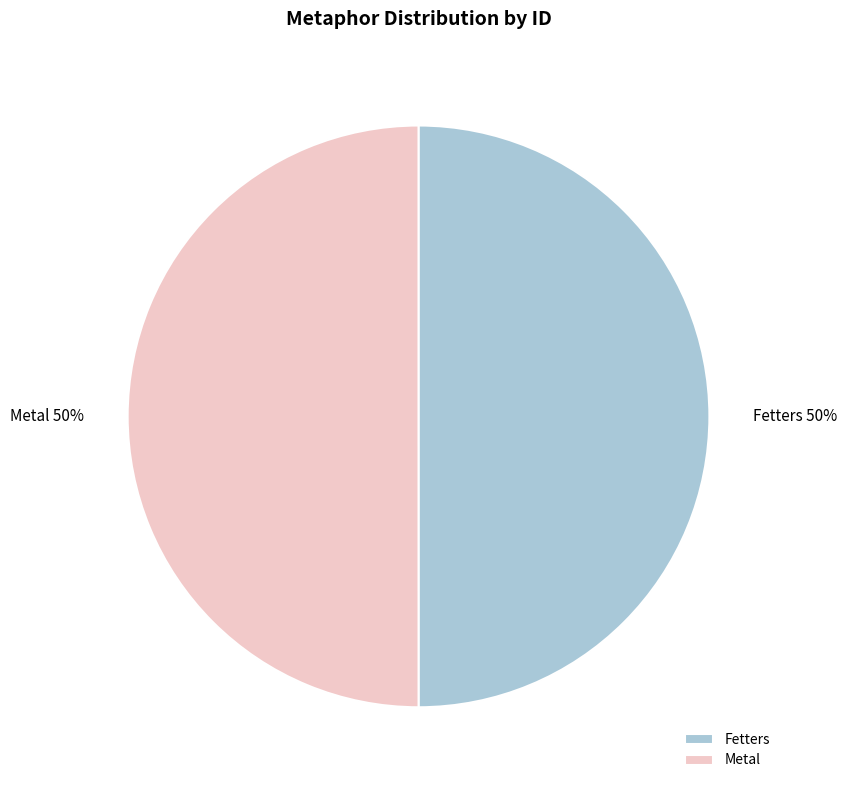

Count the number of slices in the pie.

2